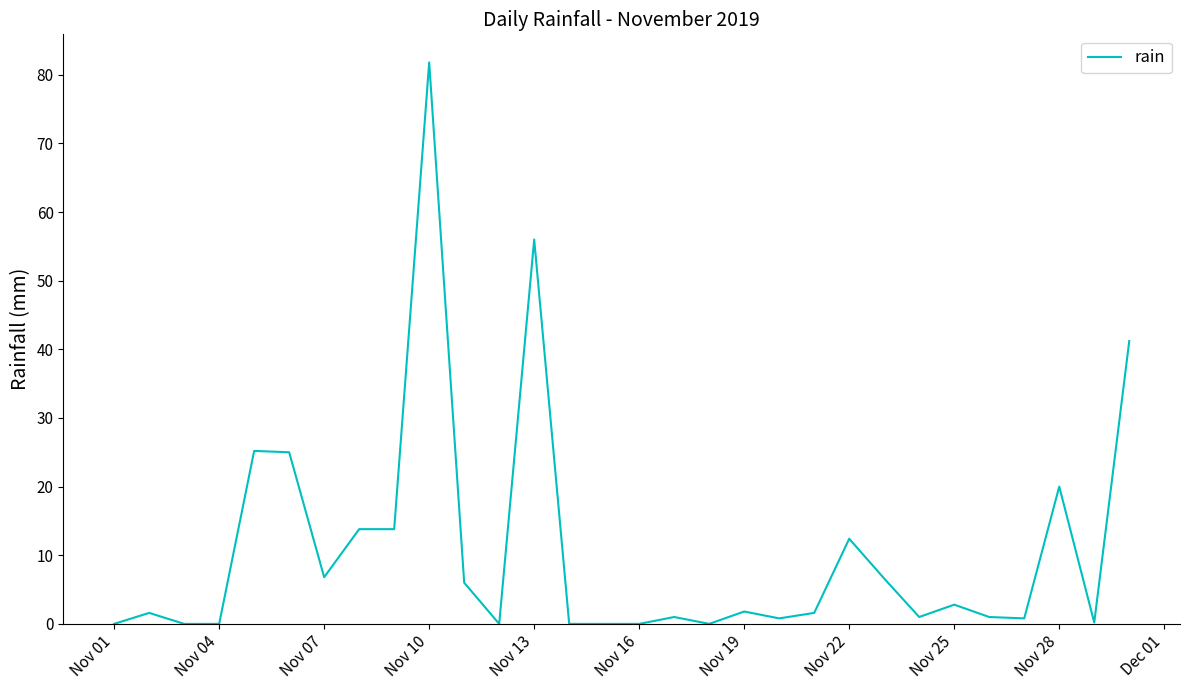

What is the maximum value shown in the chart?

81.8